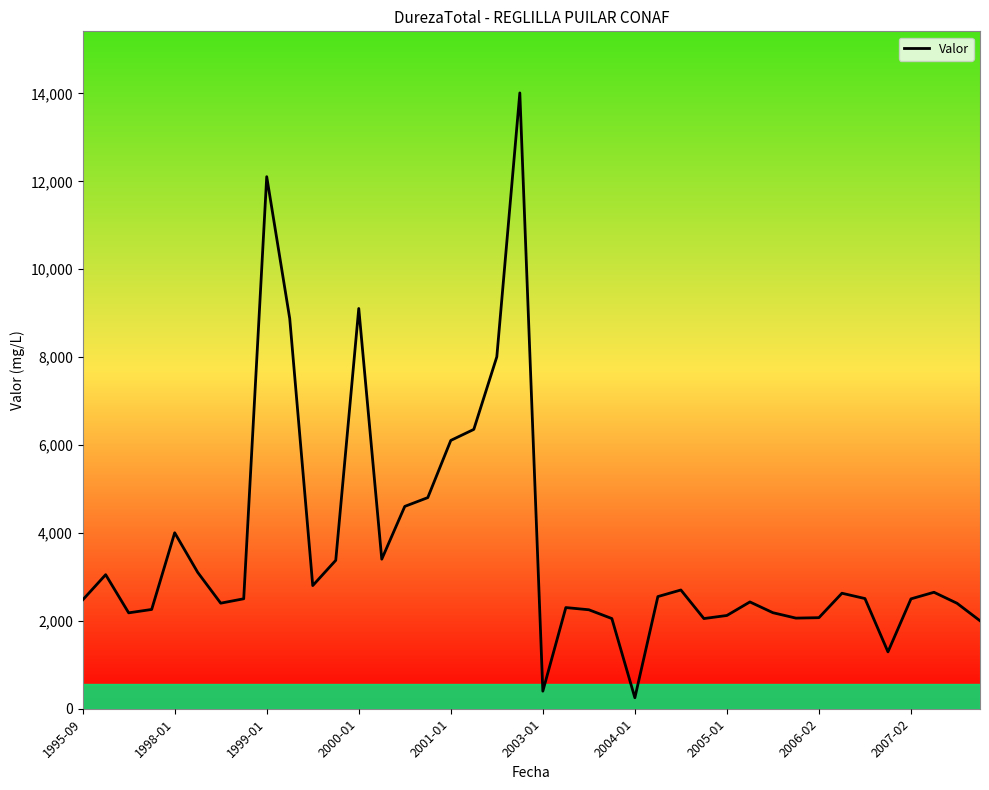

What is the greatest value displayed?

14012